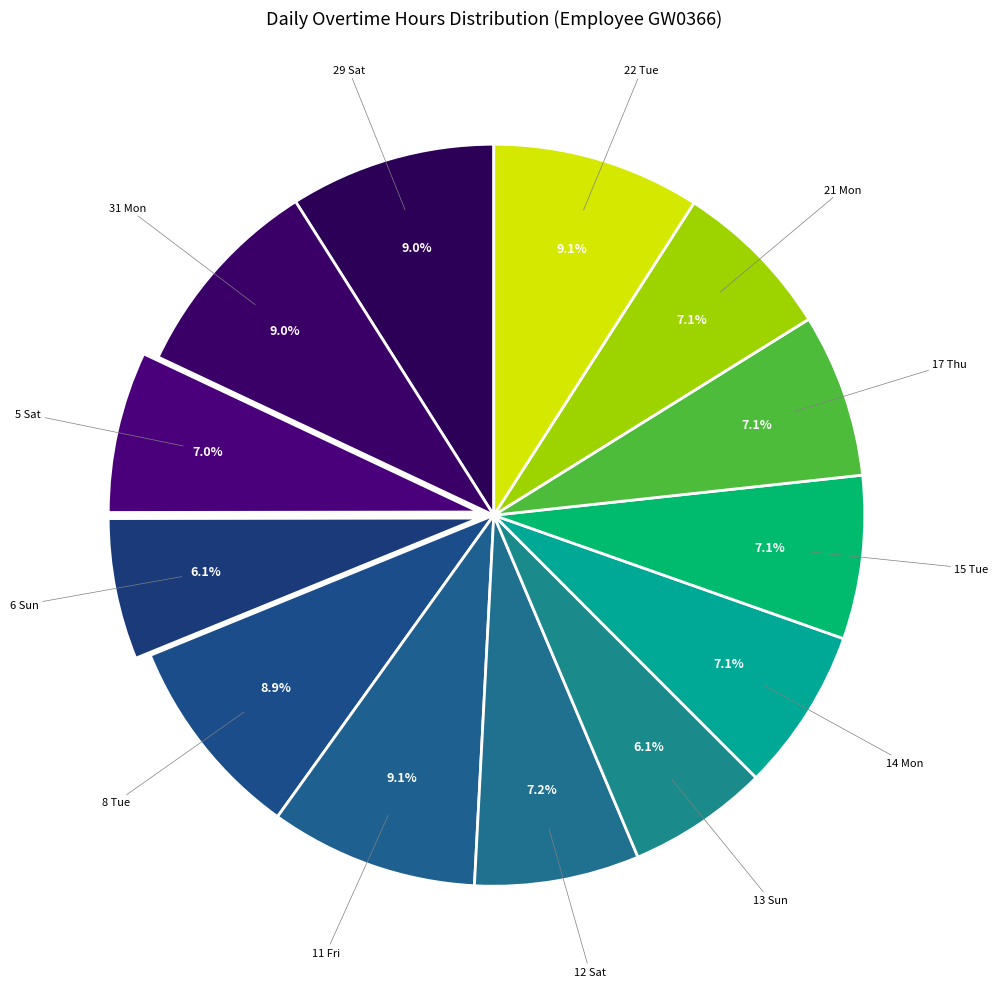

Count the number of slices in the pie.

13